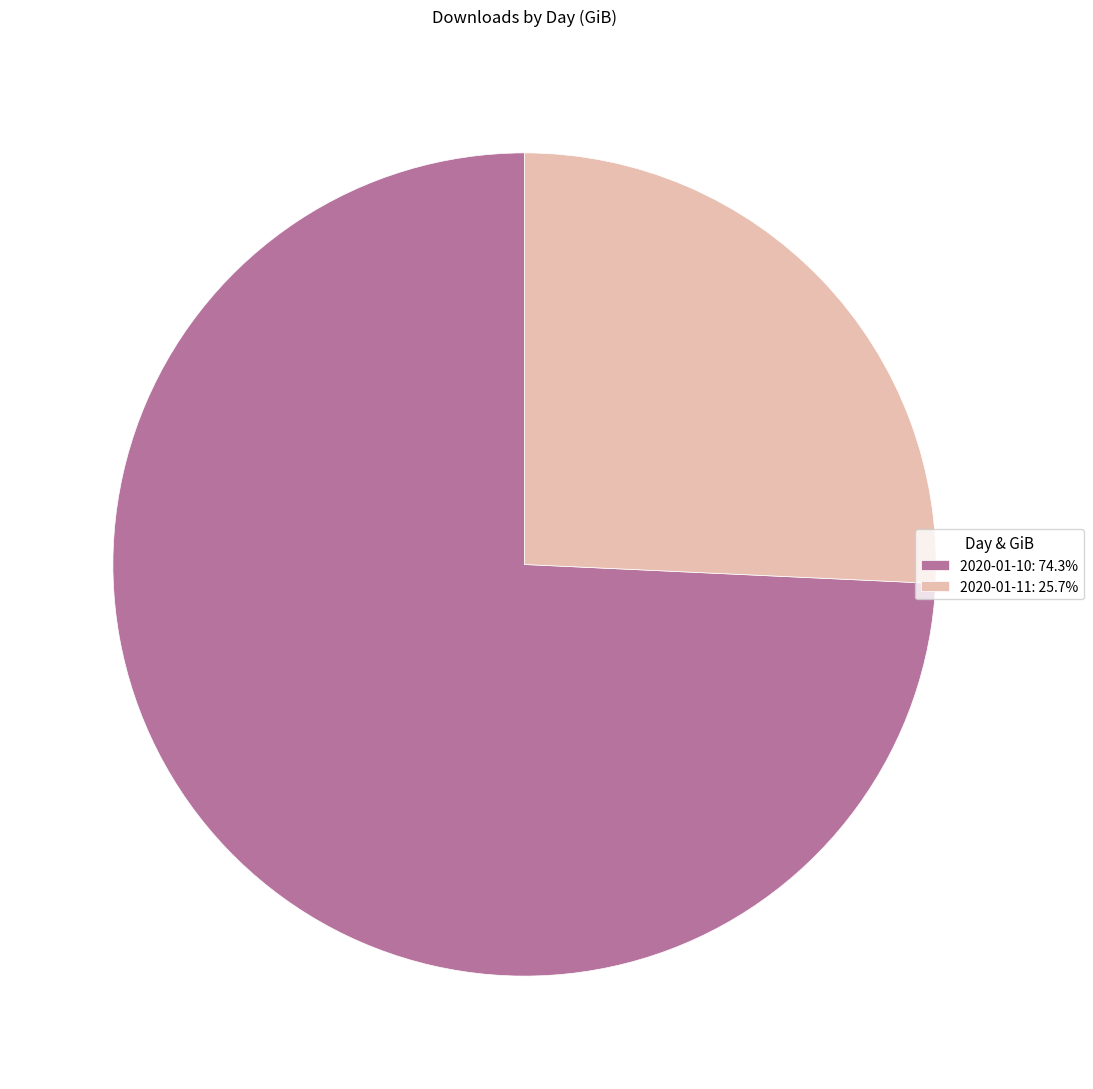

Which has a higher value, 2020-01-10 or 2020-01-11?

2020-01-10